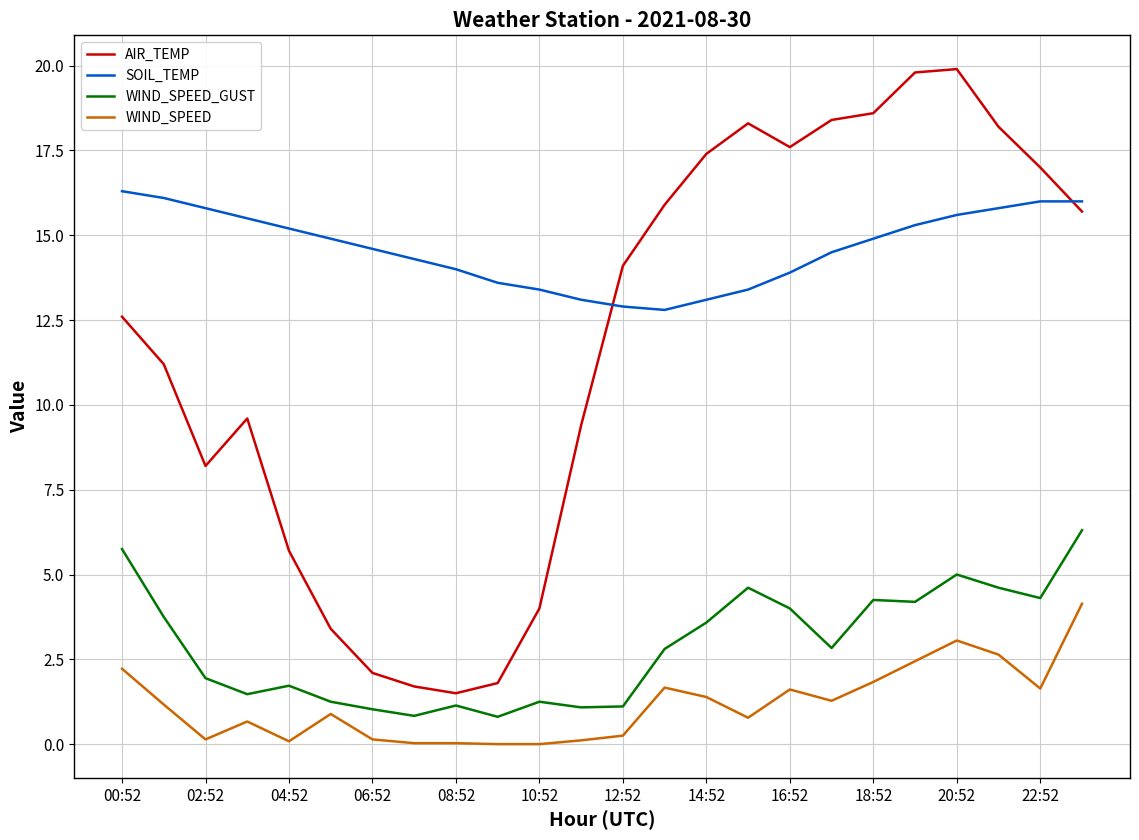

Which series has the largest total across all categories?

SOIL_TEMP